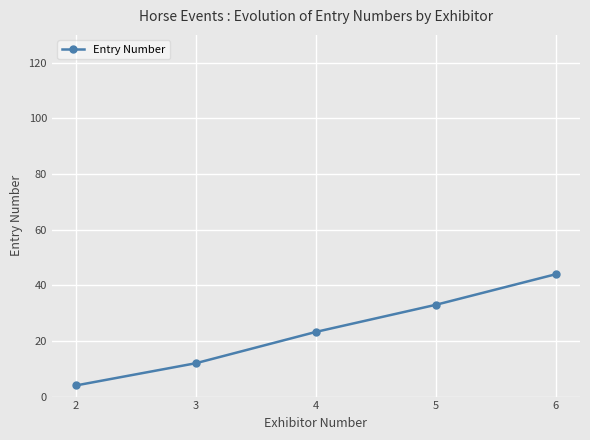

How many values are between 12 and 33?

3